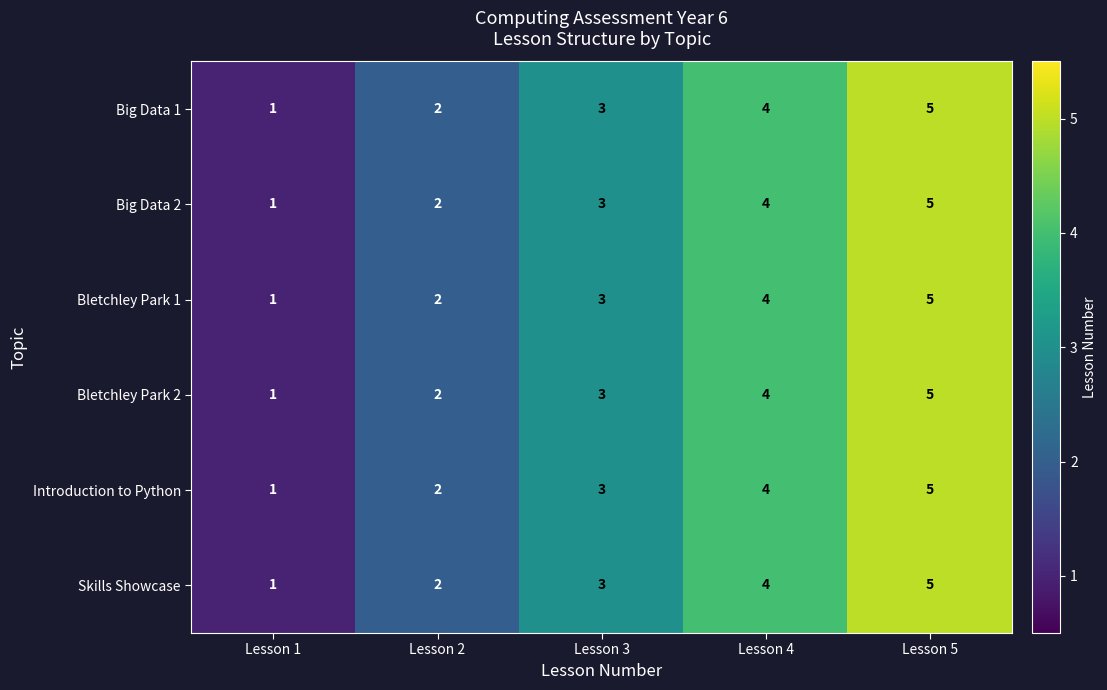

Rank the categories by Bletchley Park 1 value from highest to lowest.

Lesson 5, Lesson 4, Lesson 3, Lesson 2, Lesson 1